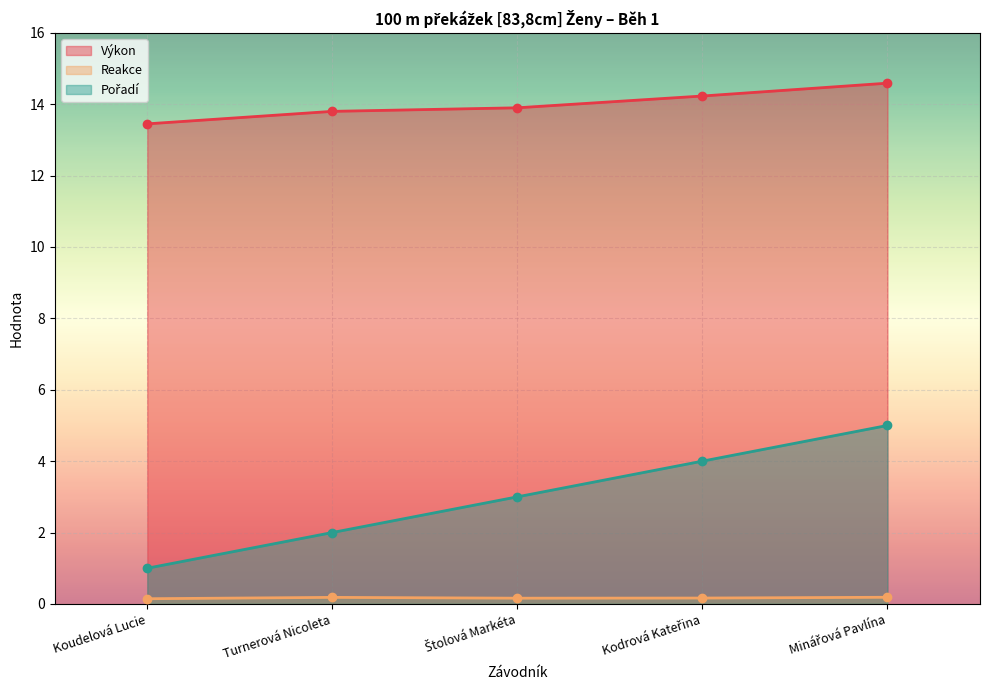

True or false: Výkon and Pořadí intersect in this chart.

False